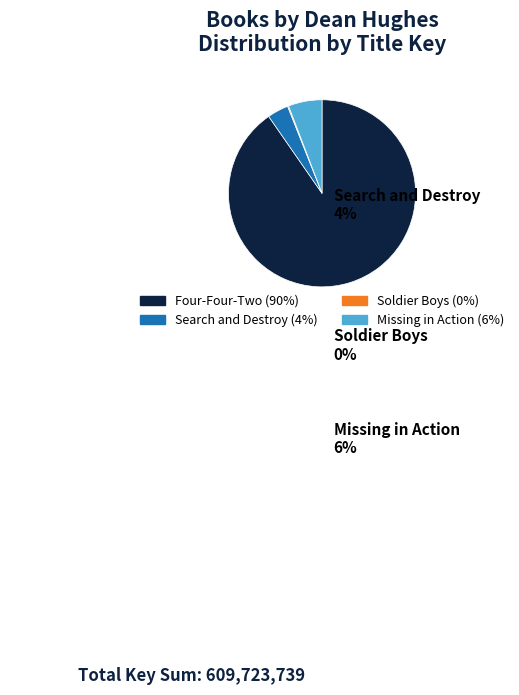

Is the sum of Four-Four-Two and Missing in Action greater than half?

Yes